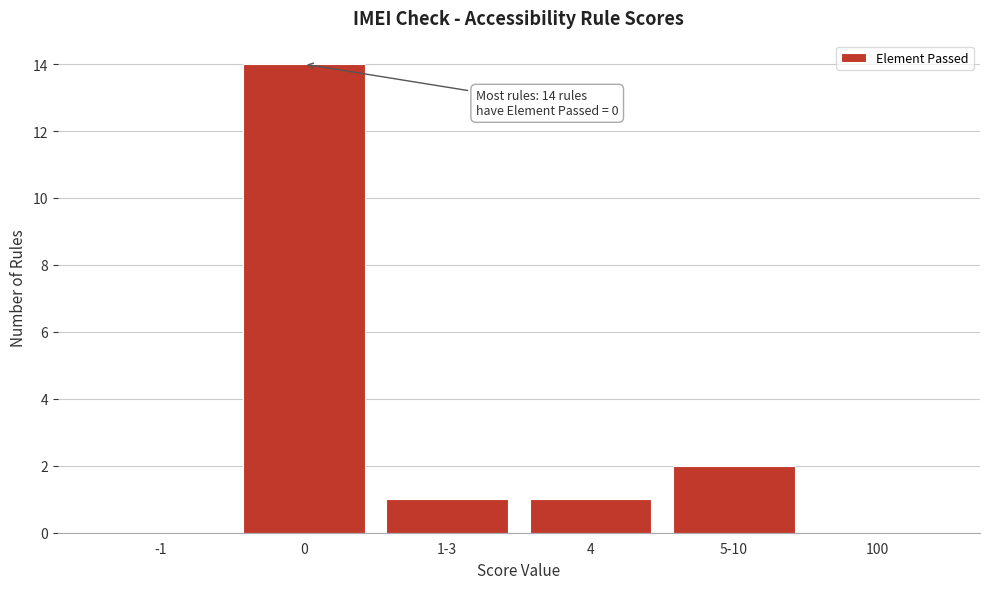

Reading left to right, what are all the values shown in this chart?

-1=0	0=14	1-3=1	4=1	5-10=2	100=0